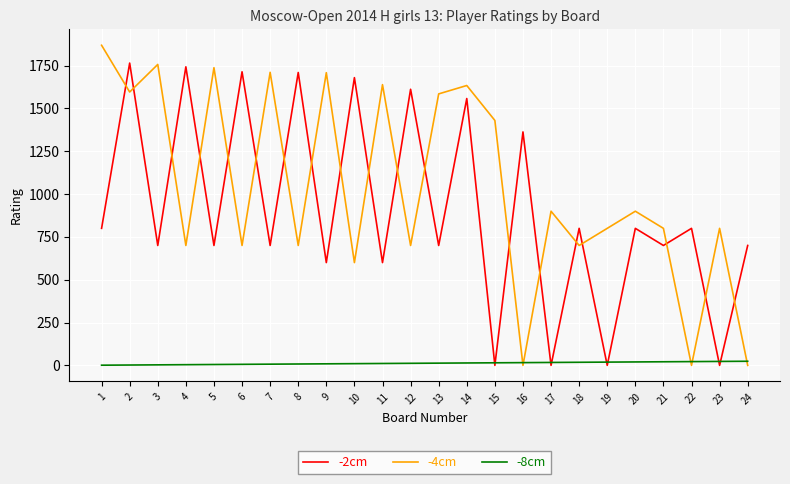

Which series has the largest total across all categories?

-4cm